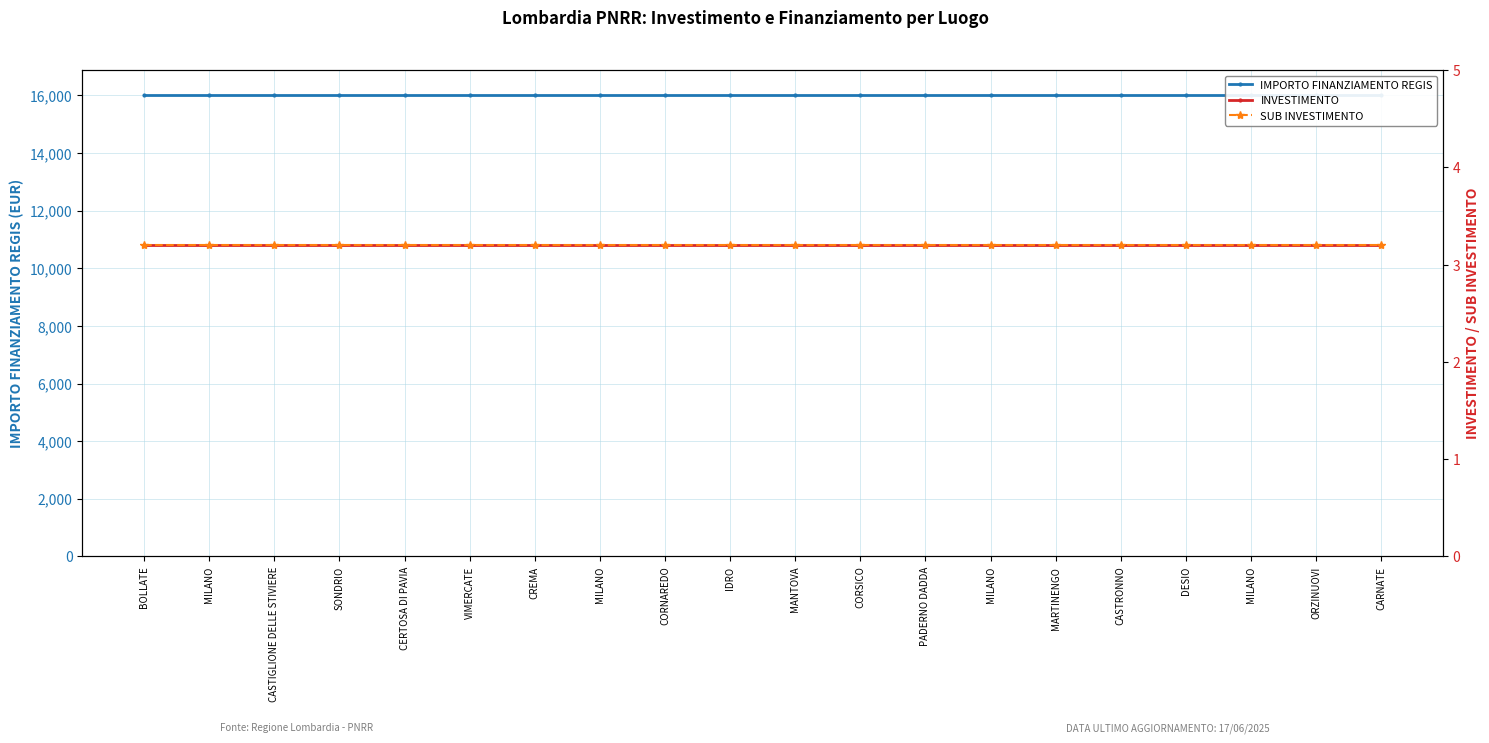

What are all the series names shown in the legend?

IMPORTO FINANZIAMENTO REGIS, INVESTIMENTO, SUB INVESTIMENTO